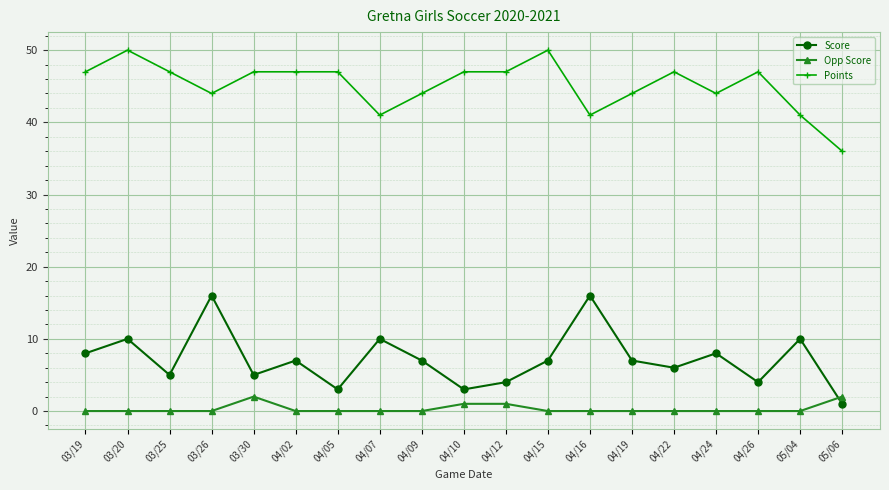

How many lines are shown in the chart?

3